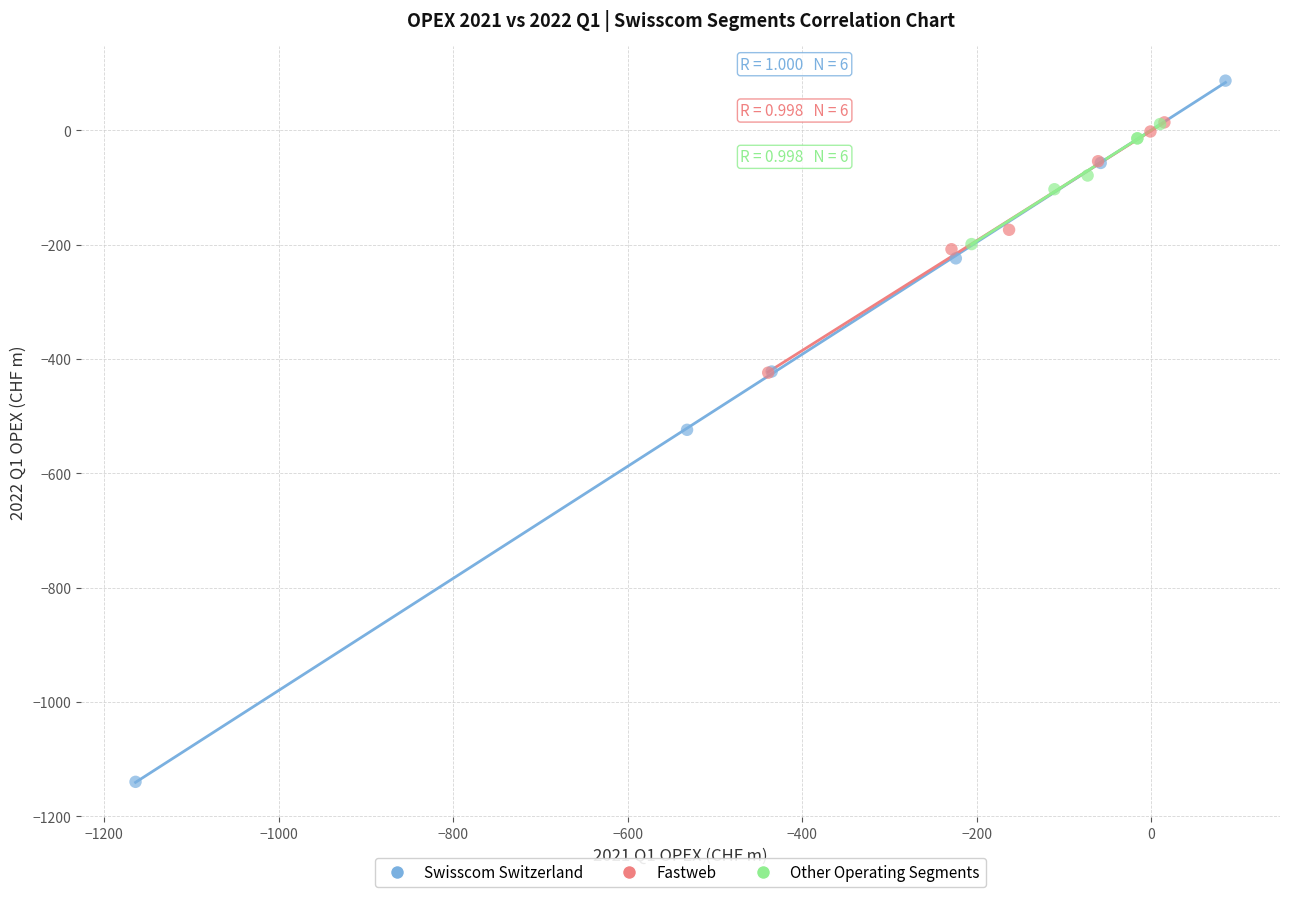

Which series reaches the maximum Y coordinate?

Swisscom Switzerland